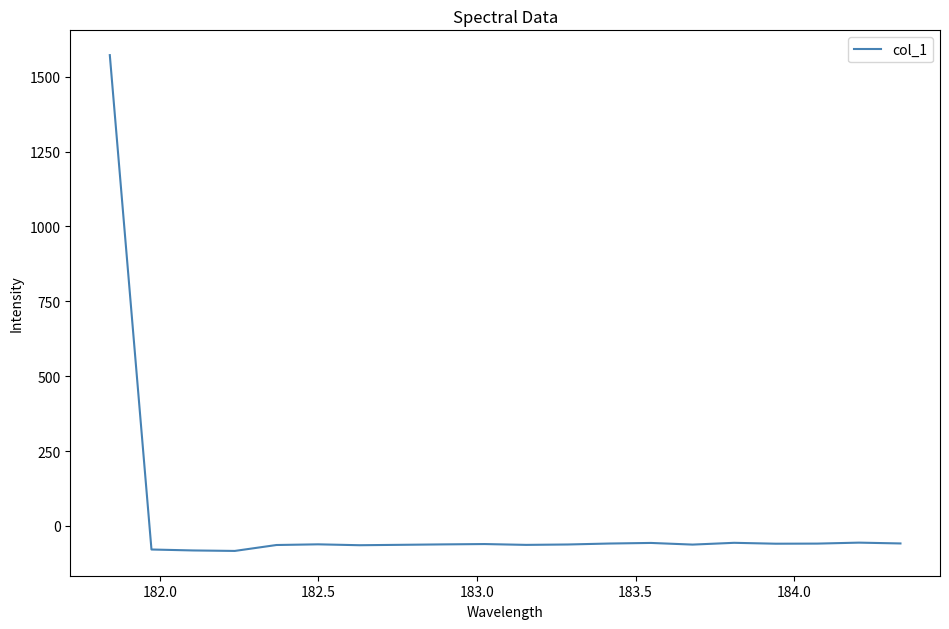

How many series are shown in this chart?

1